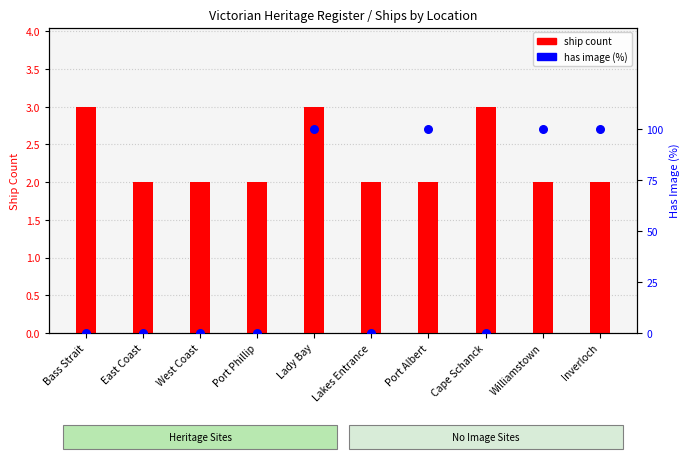

Which series reaches the maximum Y coordinate?

has image (%)